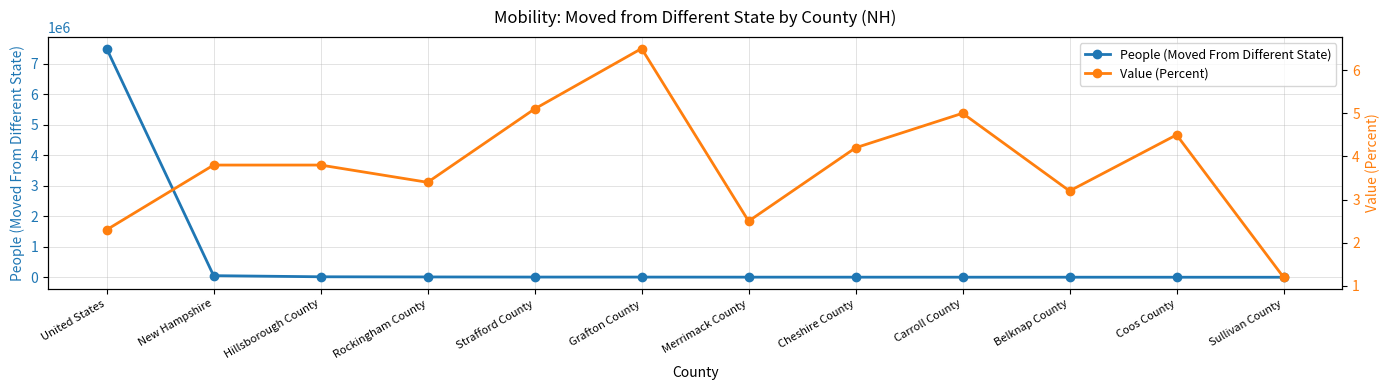

What is the difference between the second highest and second lowest values in the Value (Percent) series?

2.8